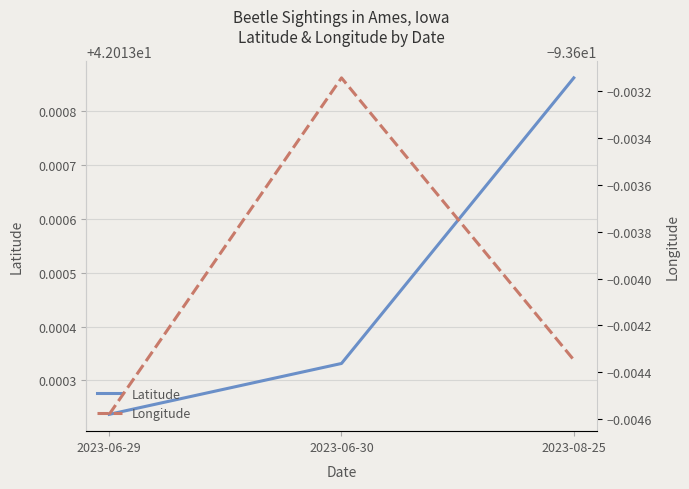

Rank the series at 2023-06-30 from highest to lowest value.

Latitude, Longitude